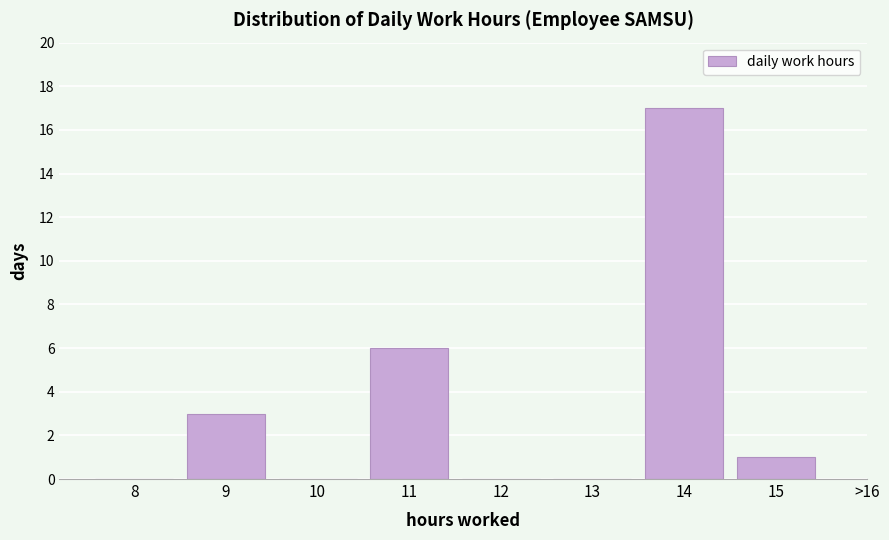

Reading left to right, transcribe all the data shown in this chart.

8=0	9=3	10=0	11=6	12=0	13=0	14=17	15=1